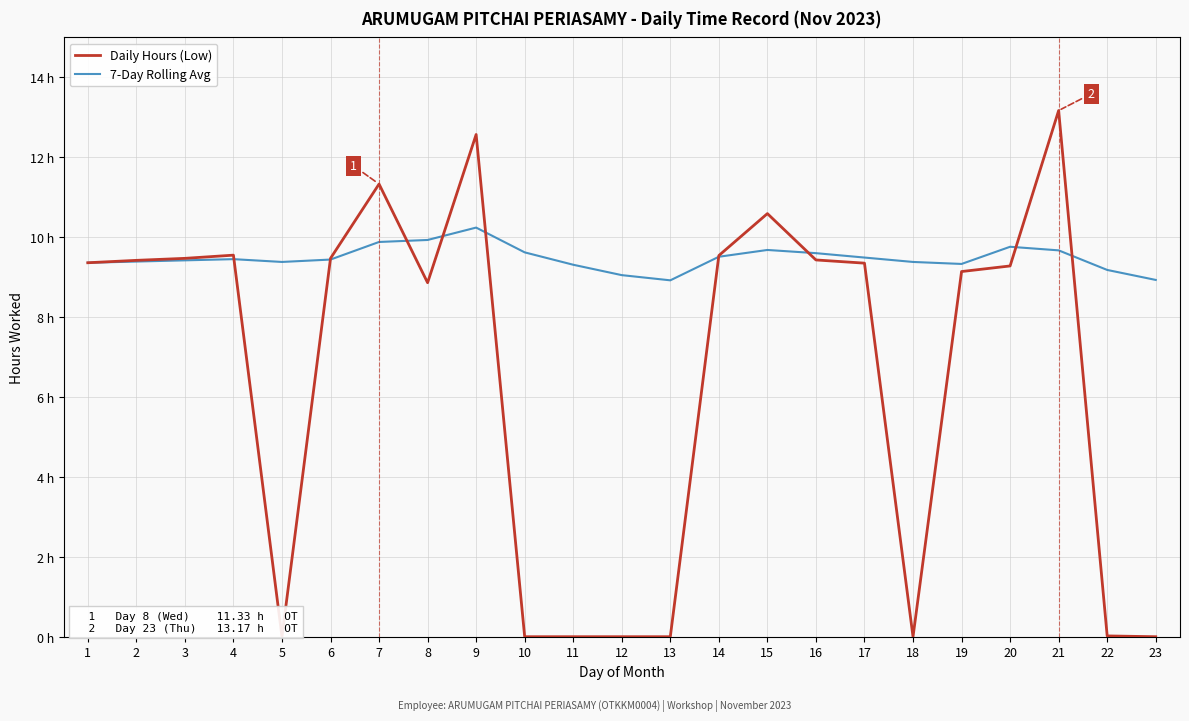

Which series ends up on top after the final intersection of Daily Hours (Low) and 7-Day Rolling Avg?

7-Day Rolling Avg